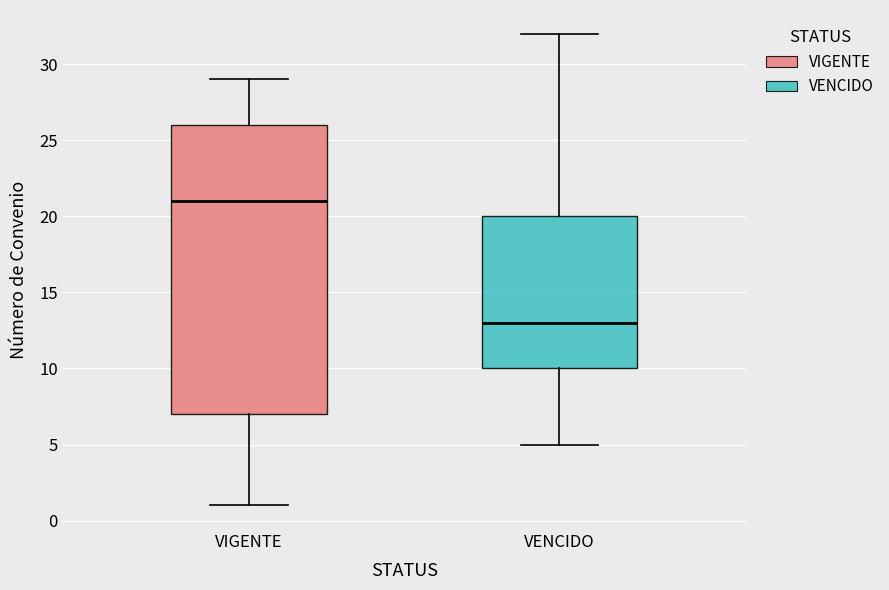

Which box has the highest median line?

VIGENTE